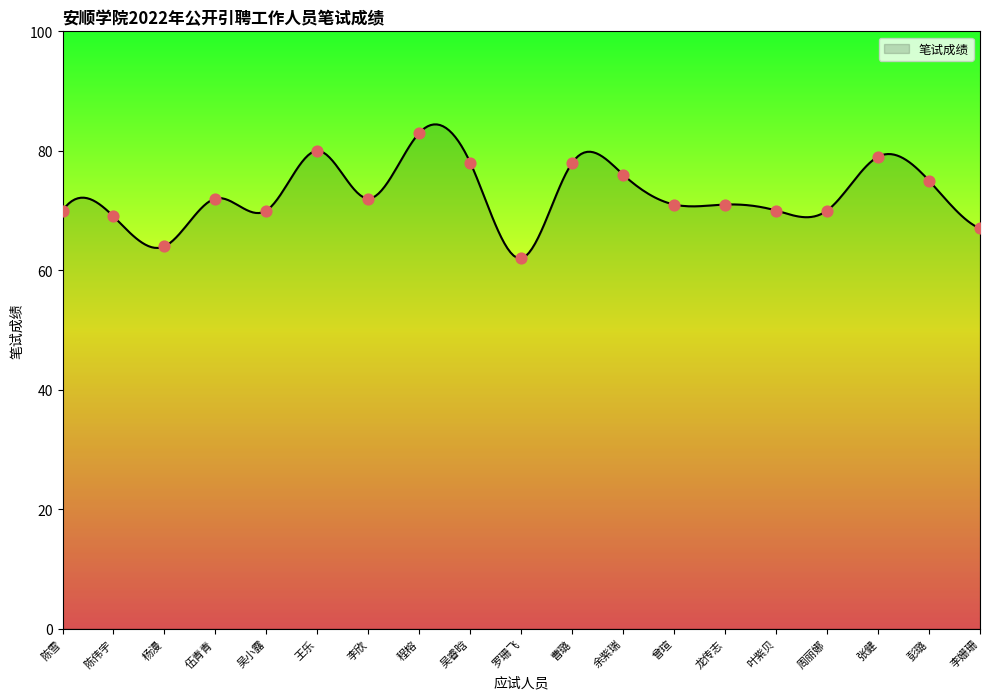

What is the change in value from 罗珊飞 to 曾瑄?

+9